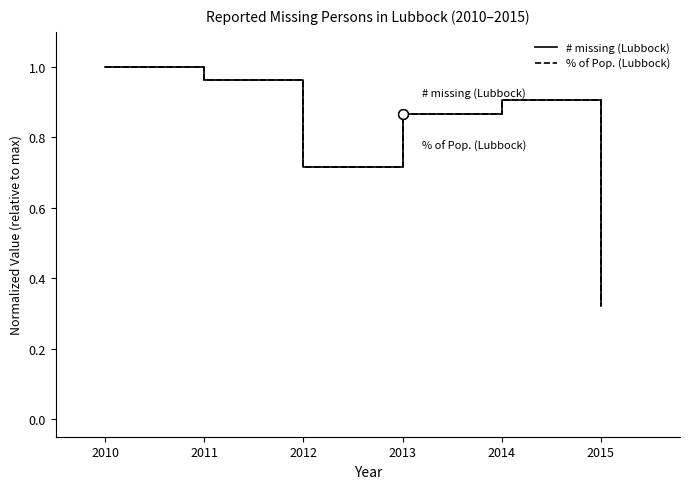

Rank the categories by % of Pop. (Lubbock) value from highest to lowest.

2010, 2011, 2014, 2013, 2012, 2015